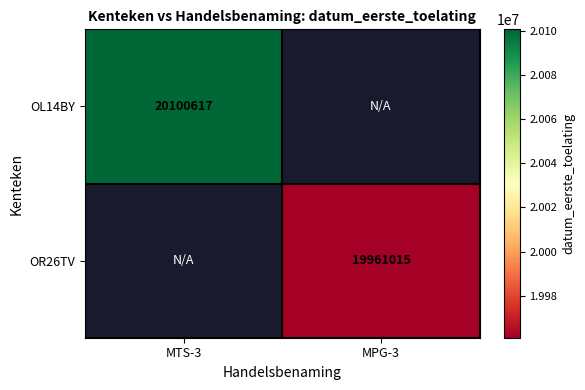

Is it true that OR26TV equals 5157955 at MPG-3?

False